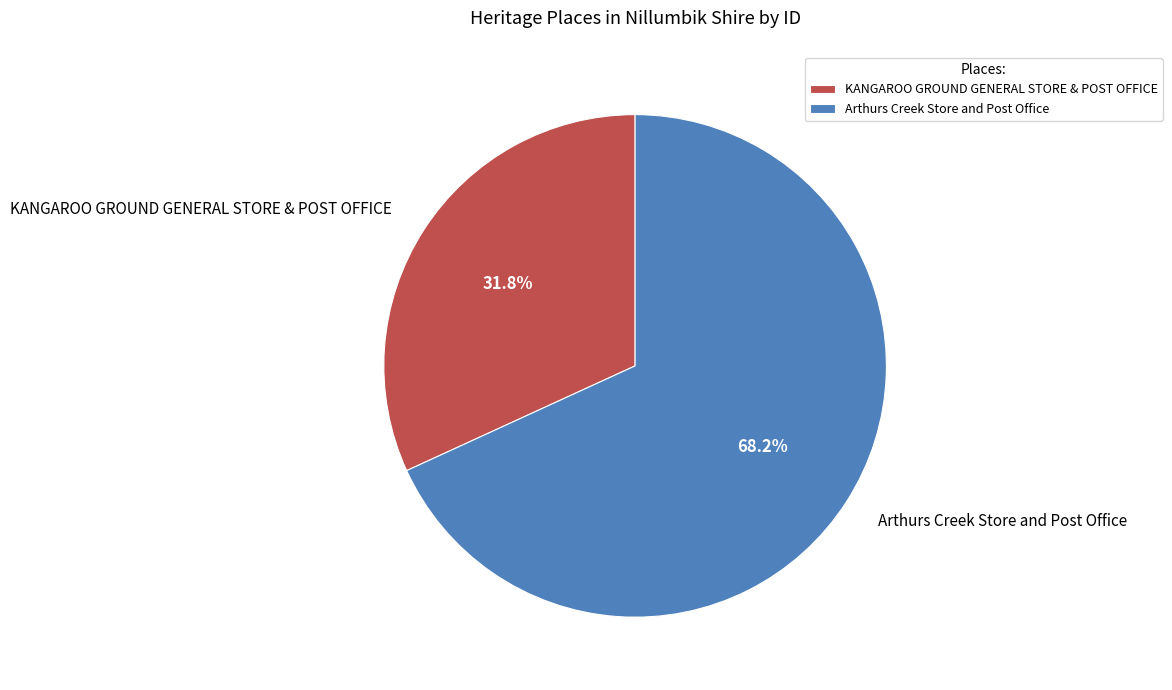

Count the number of slices in the pie.

2